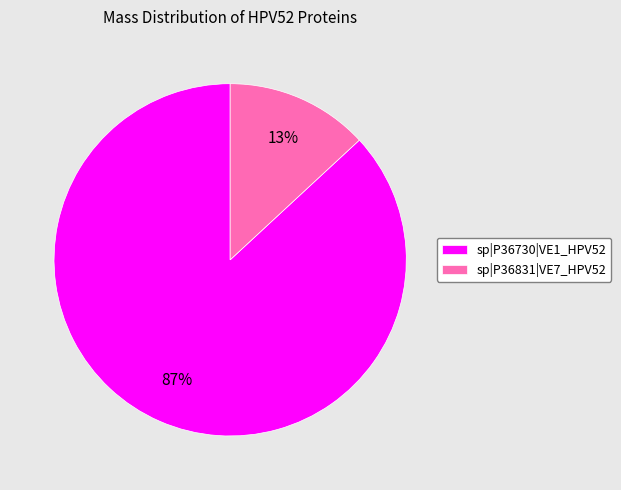

To the nearest percent, what is the combined percentage of sp|P36831|VE7_HPV52 and sp|P36730|VE1_HPV52?

100%